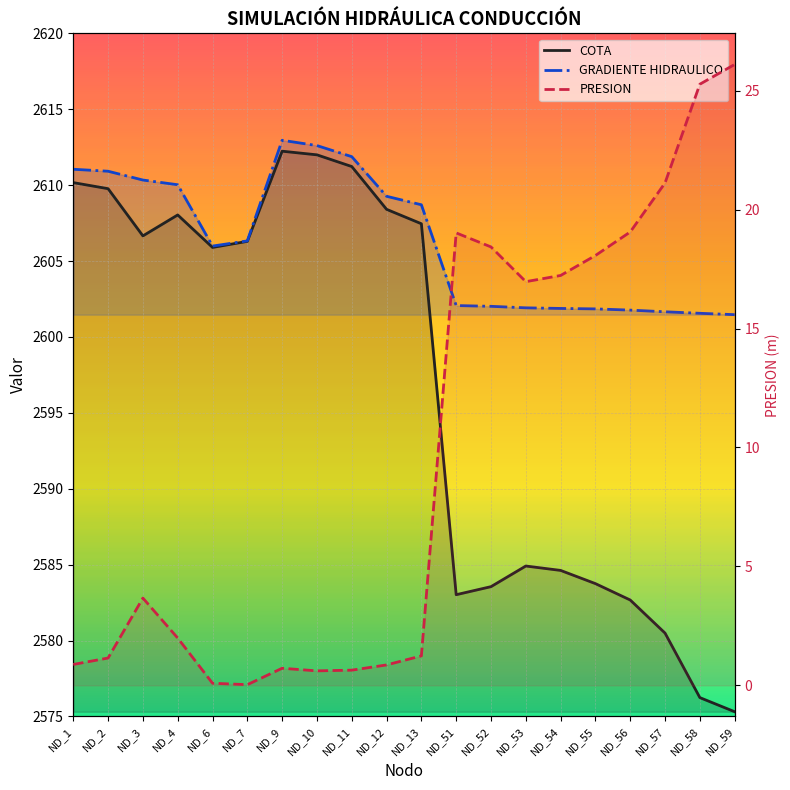

True or false: COTA and PRESION intersect in this chart.

False